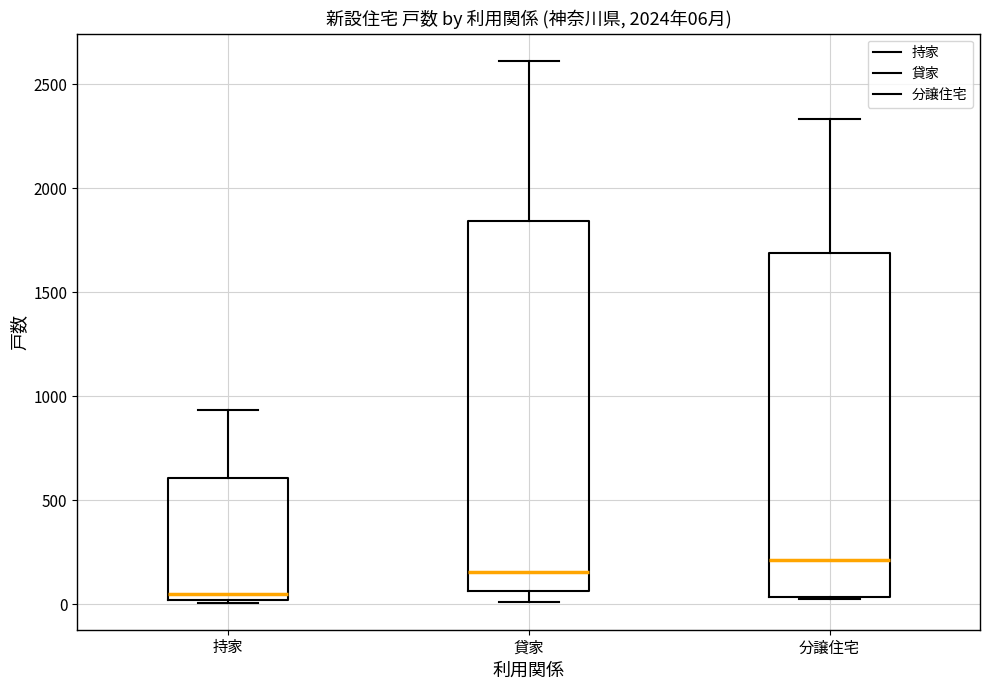

Which box's median line is the highest?

分譲住宅